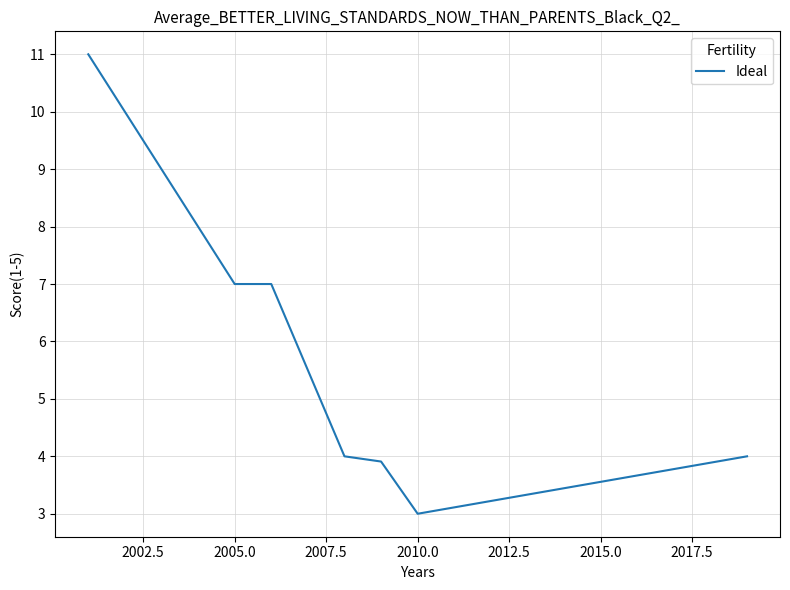

What is the greatest value displayed?

11.0